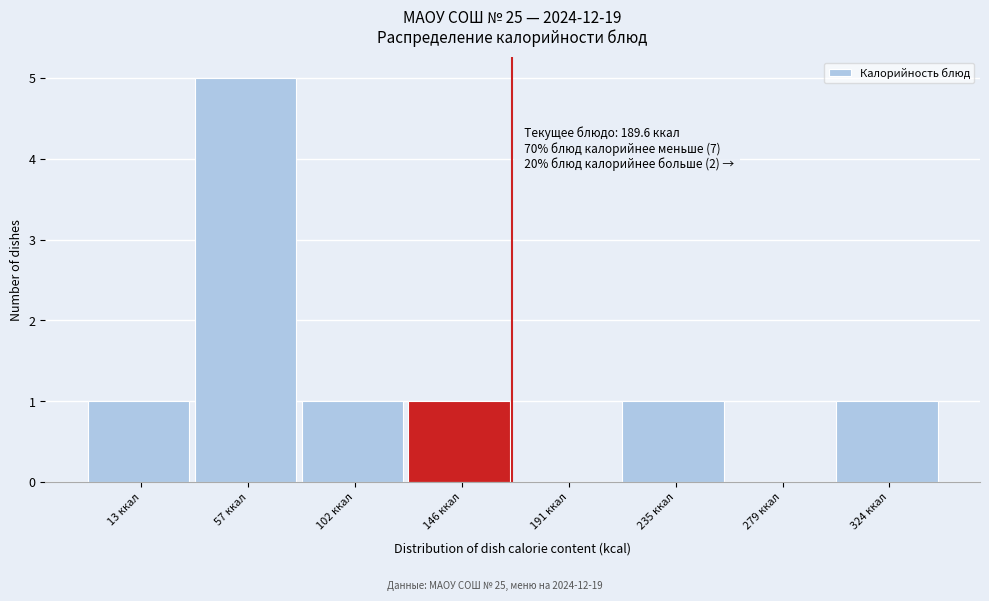

Reading left to right, transcribe all the data shown in this chart.

13 ккал=1	57 ккал=5	102 ккал=1	146 ккал=1	191 ккал=0	235 ккал=1	279 ккал=0	324 ккал=1